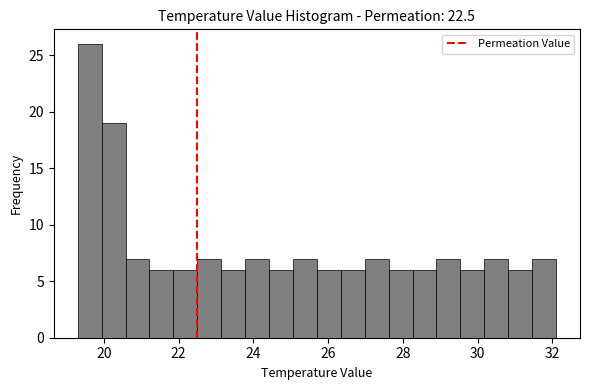

Around what value on the x-axis is the tallest bar? Give the approximate position of its centre, as read against the axis.

19.6